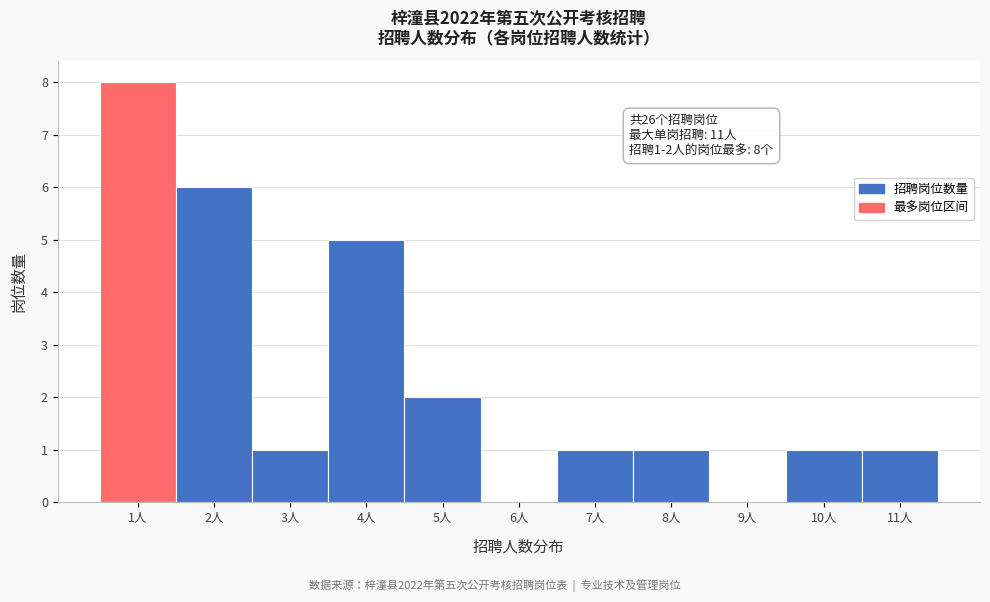

Over which range of the x-axis is the bar tallest?

0.5 to 1.5